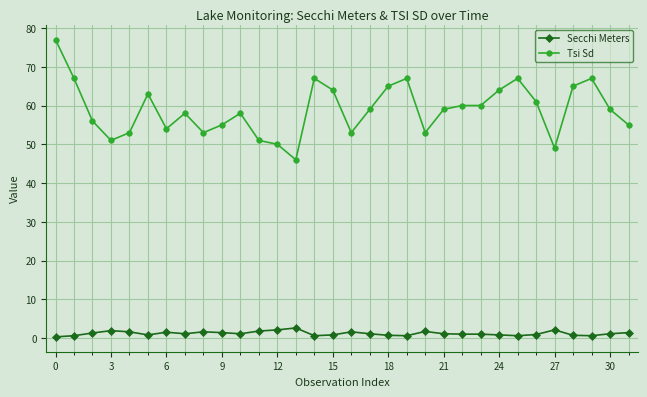

What is the difference between the second highest and second lowest values in the Tsi Sd series?

18.0